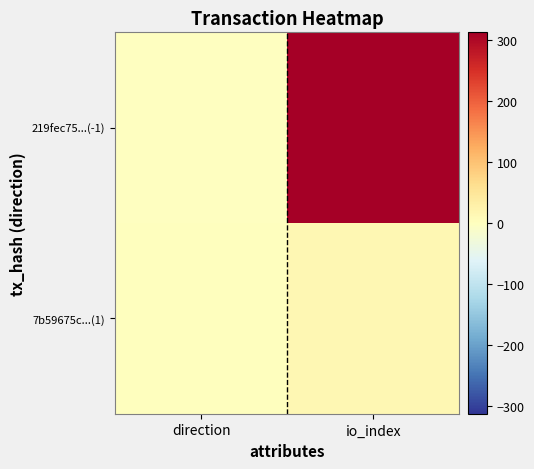

Reading left to right, what are all the values shown in this chart?

219fec75...(-1): direction=-1	io_index=313
7b59675c...(1): direction=1	io_index=15